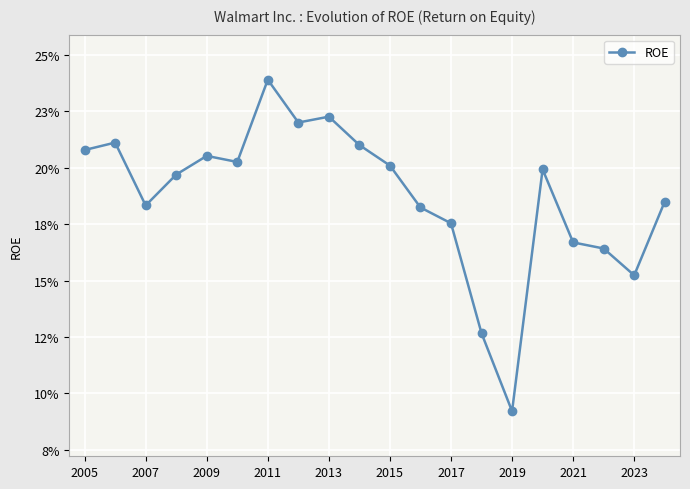

What is the value of the 4th point from the left?

0.2